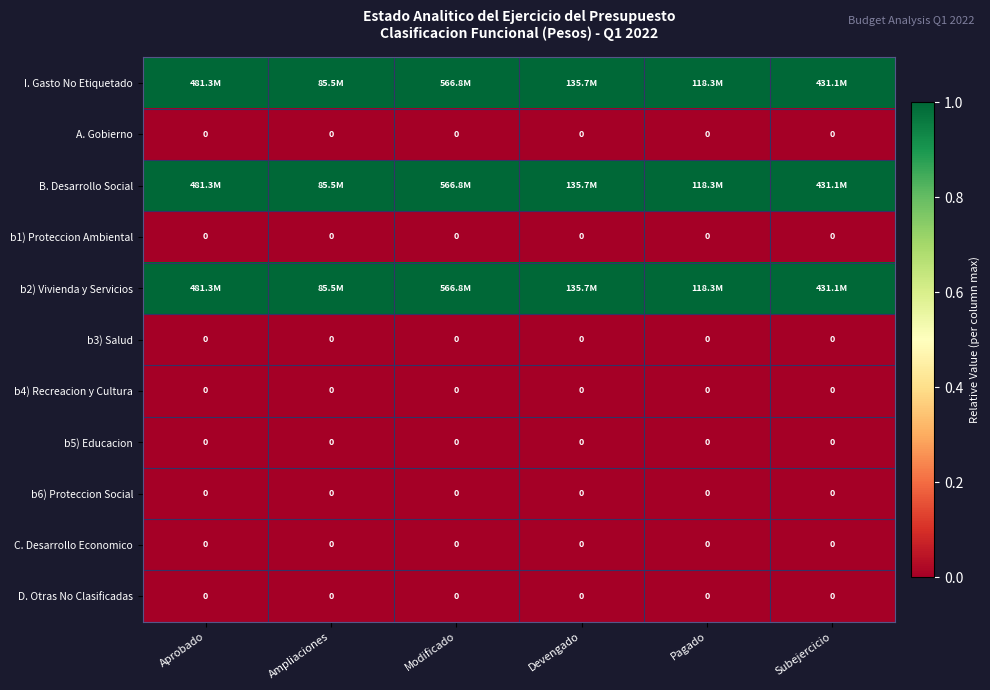

What is the greatest value displayed?

1